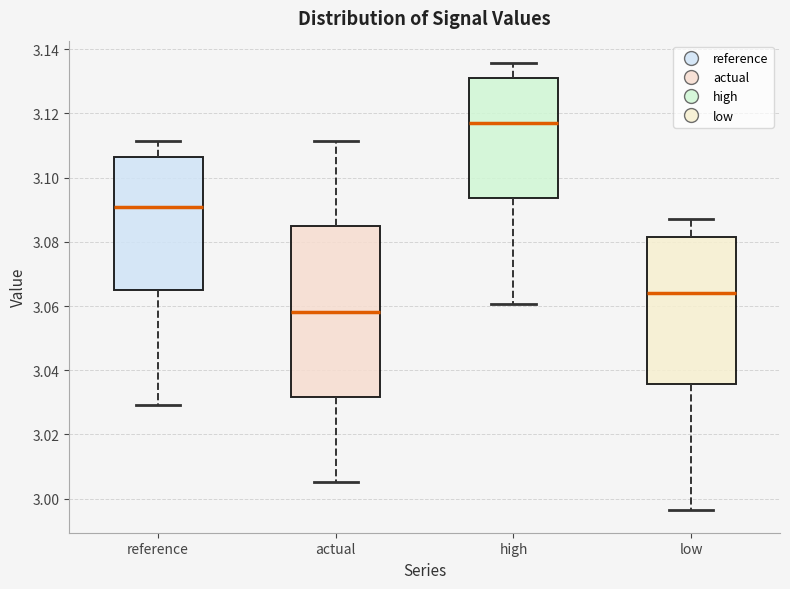

Comparing the boxes themselves (not the whiskers), which one is the tallest?

actual